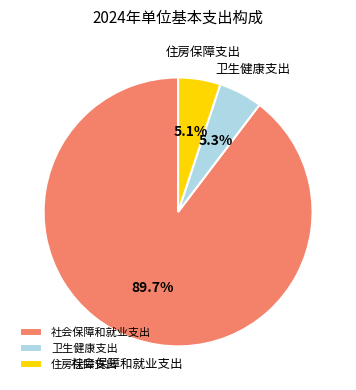

To the nearest percent, what portion does 卫生健康支出 represent?

5%